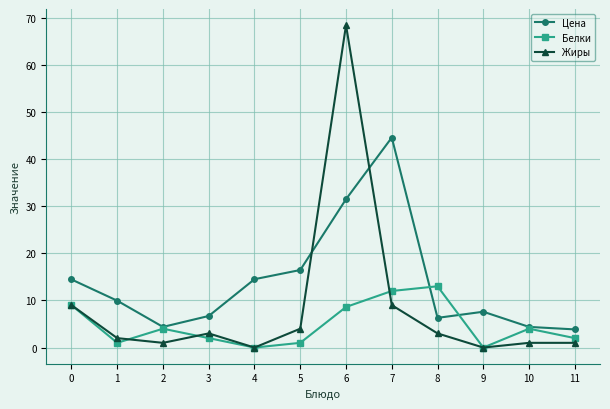

At which category is the sum across all series the highest?

6